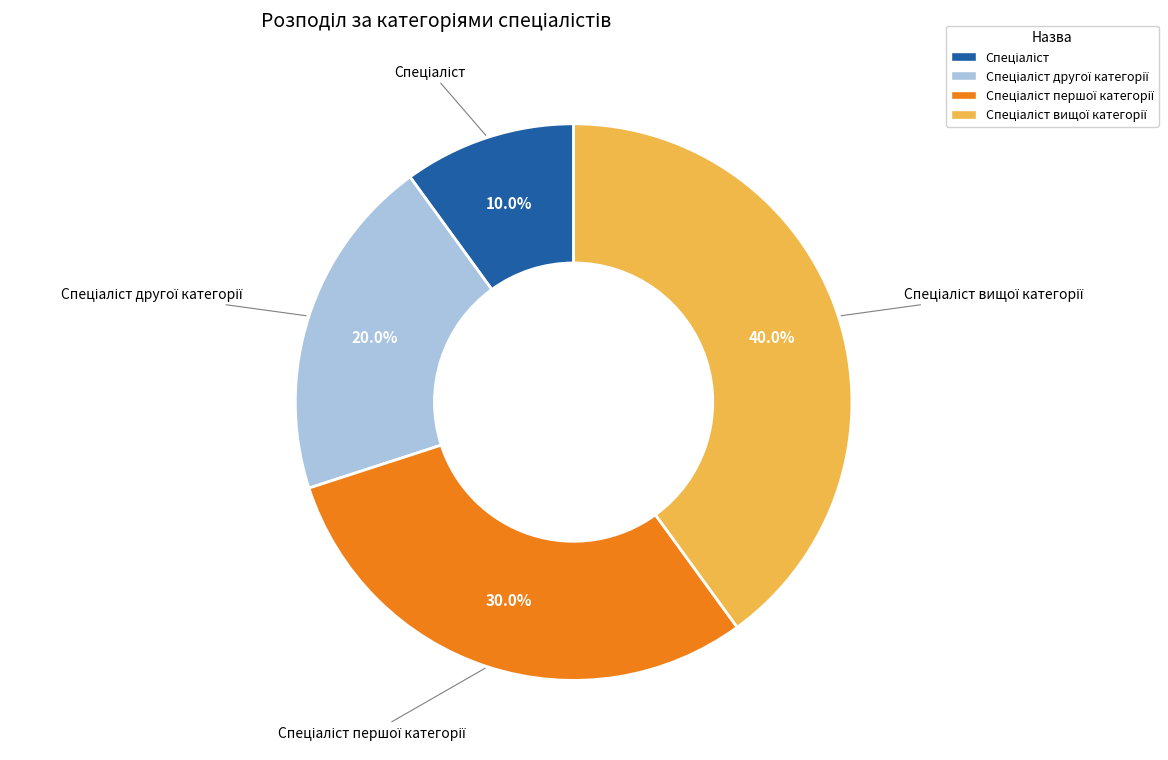

Is there any slice that represents more than half of the pie?

No